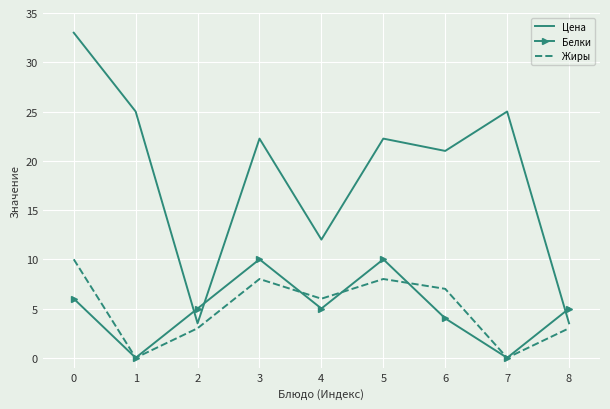

How many Жиры values are between 3 and 8?

6